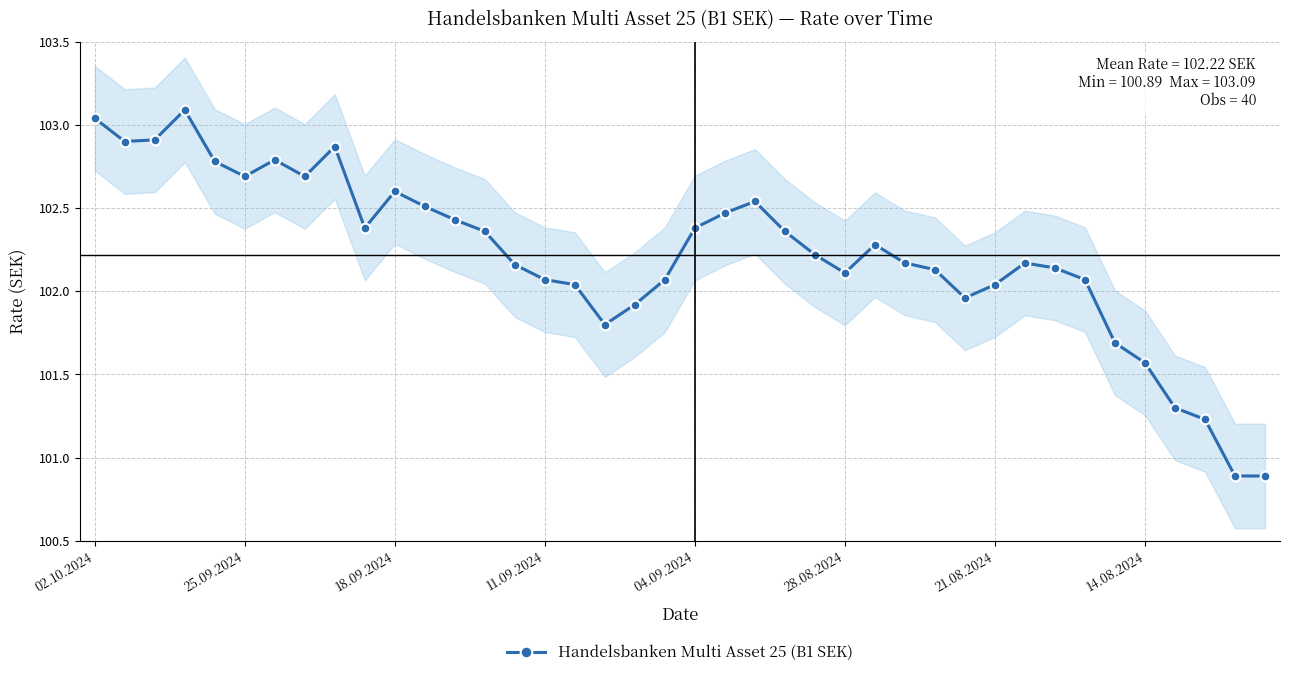

How many points are higher than both their immediate neighbors (excluding endpoints)?

7